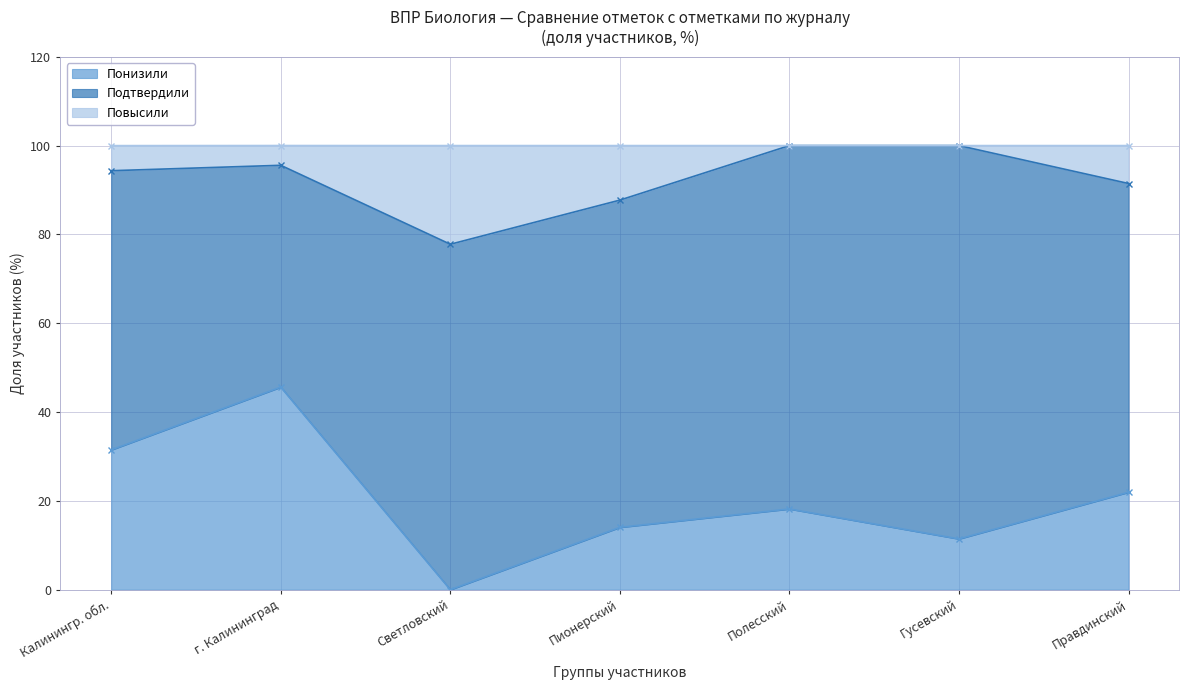

Is it true that Понизили equals 18.2 at Полесский?

True